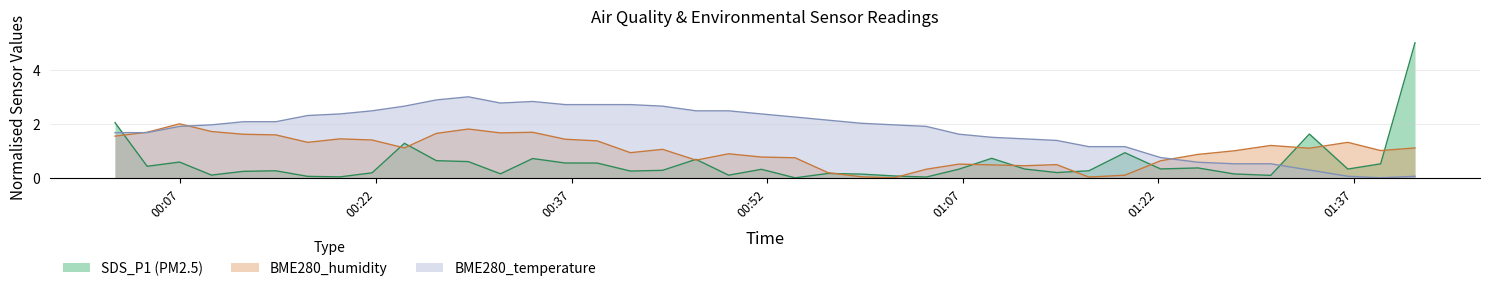

What are all the series names shown in the legend?

SDS_P1 (PM2.5), BME280_humidity, BME280_temperature